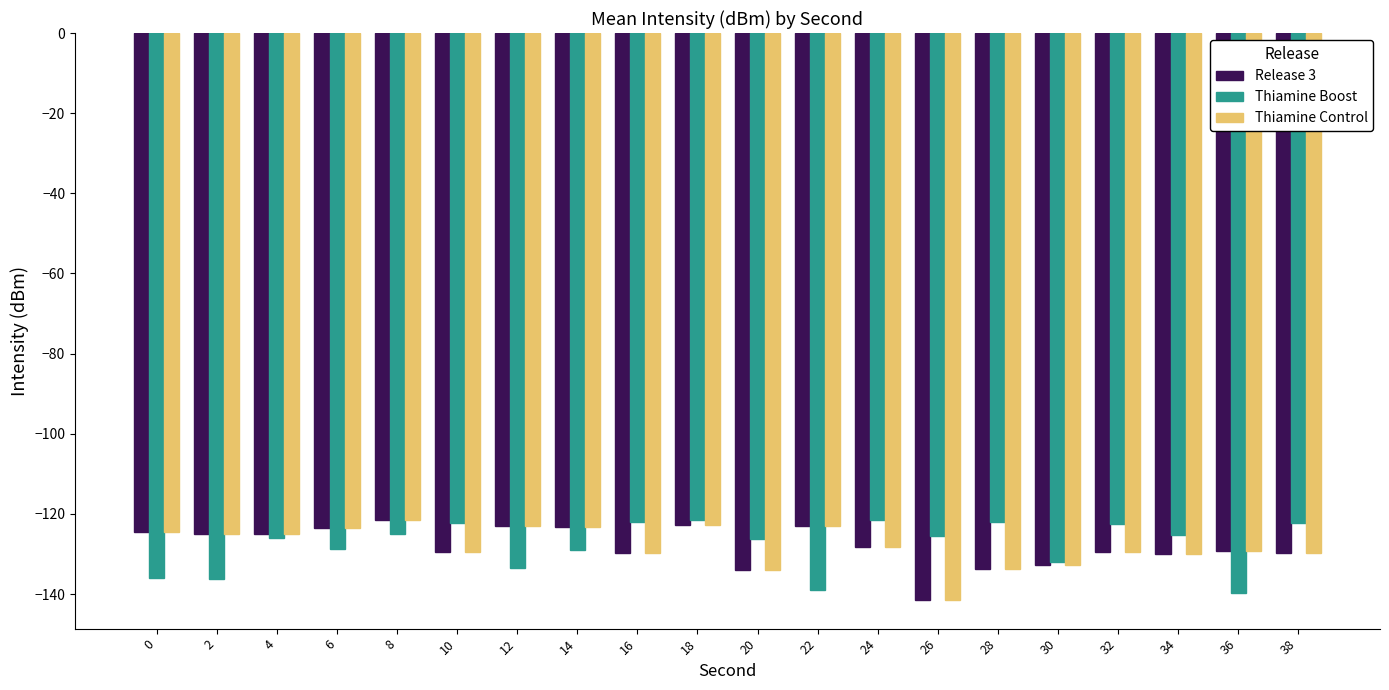

How many distinct data groups are displayed?

3